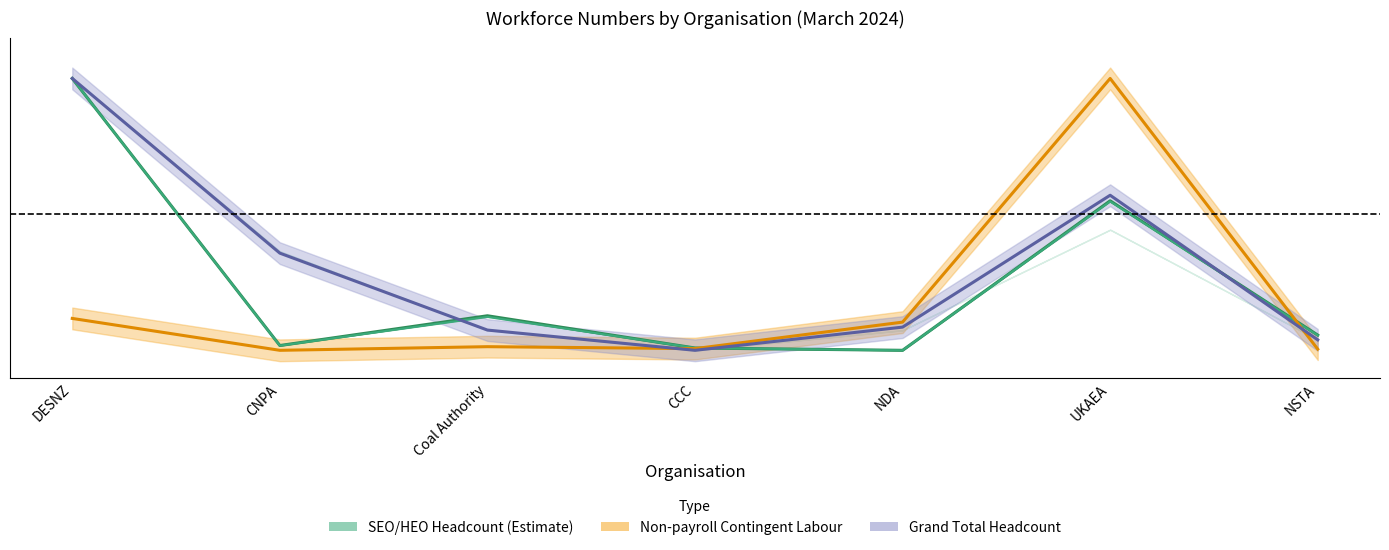

How many positive values does the Non-payroll staff, Total Contingent labour; Full-Time Equivalent series have?

6